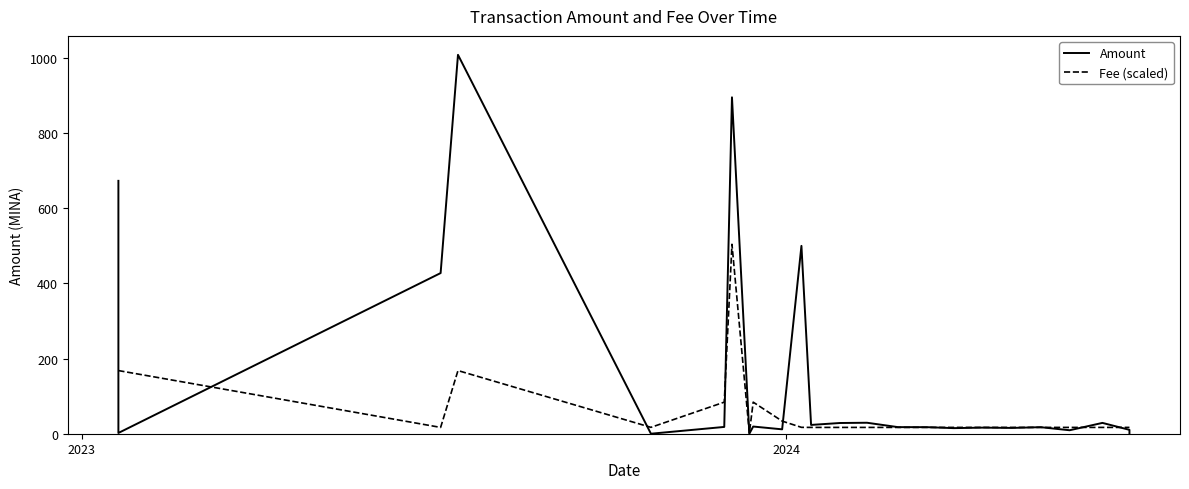

Does the chart display data point markers on the line(s)?

No